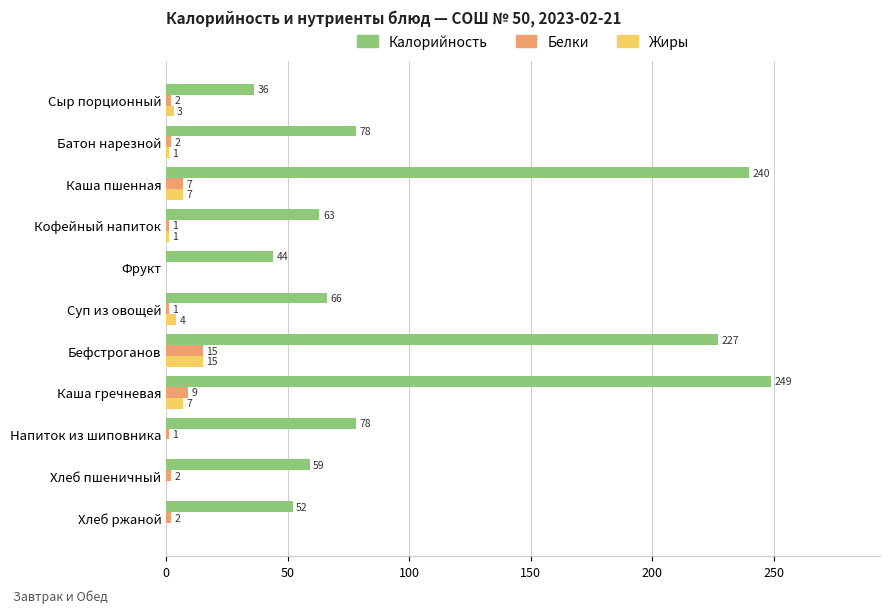

Which series has the largest total across all categories?

Калорийность